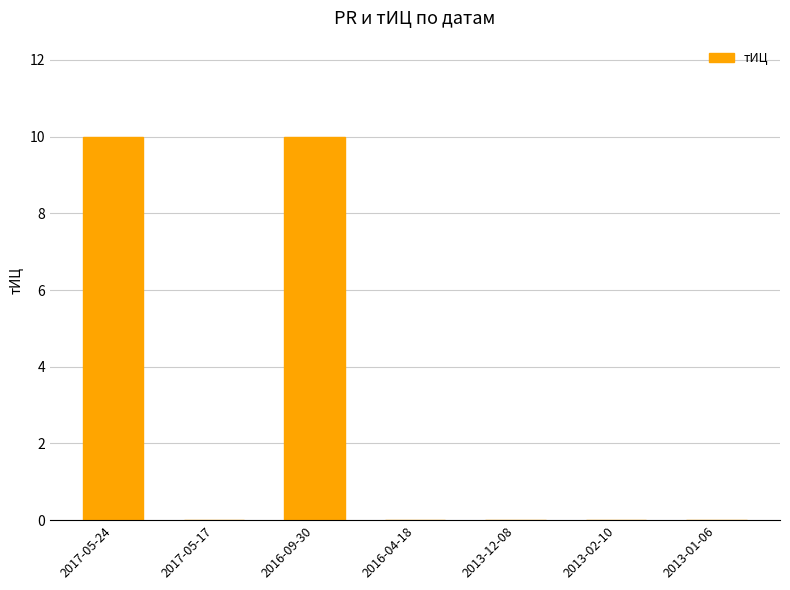

What is the sum of all values?

20